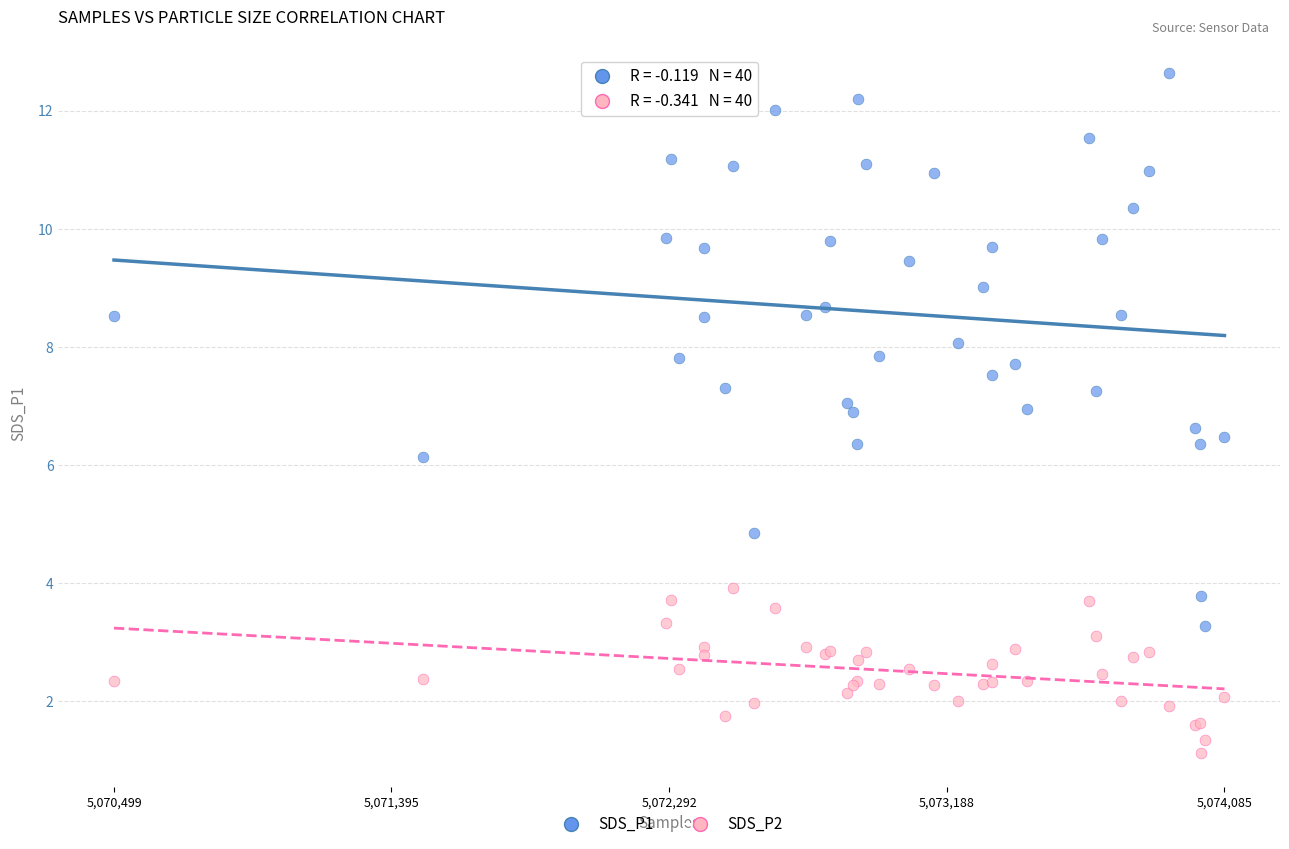

Which series reaches the maximum Y coordinate?

SDS_P1